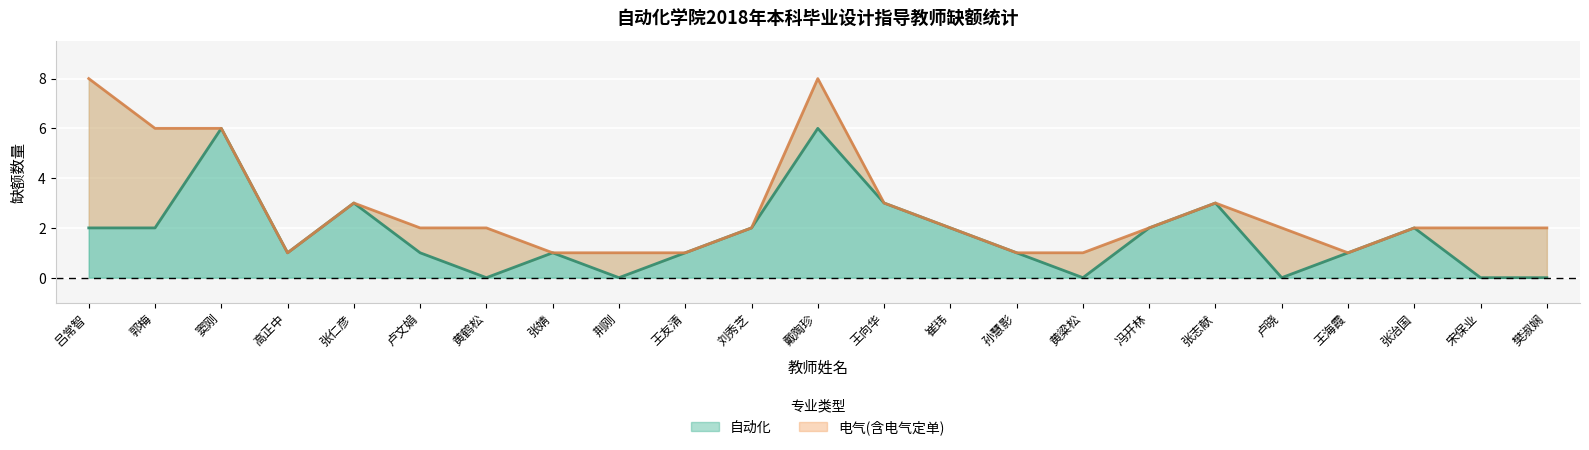

Is it true that the value at 张婧 is 1?

False